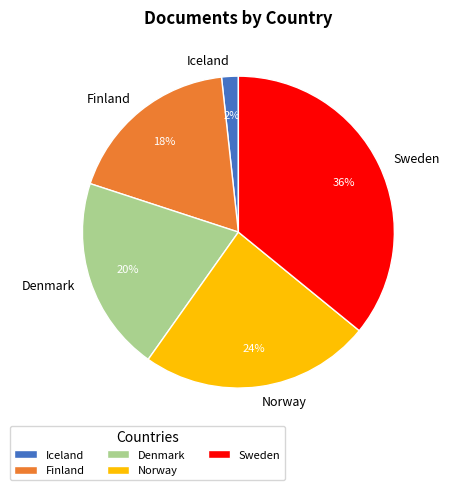

Approximately how many times larger is the value at Finland compared to Norway?

0.8